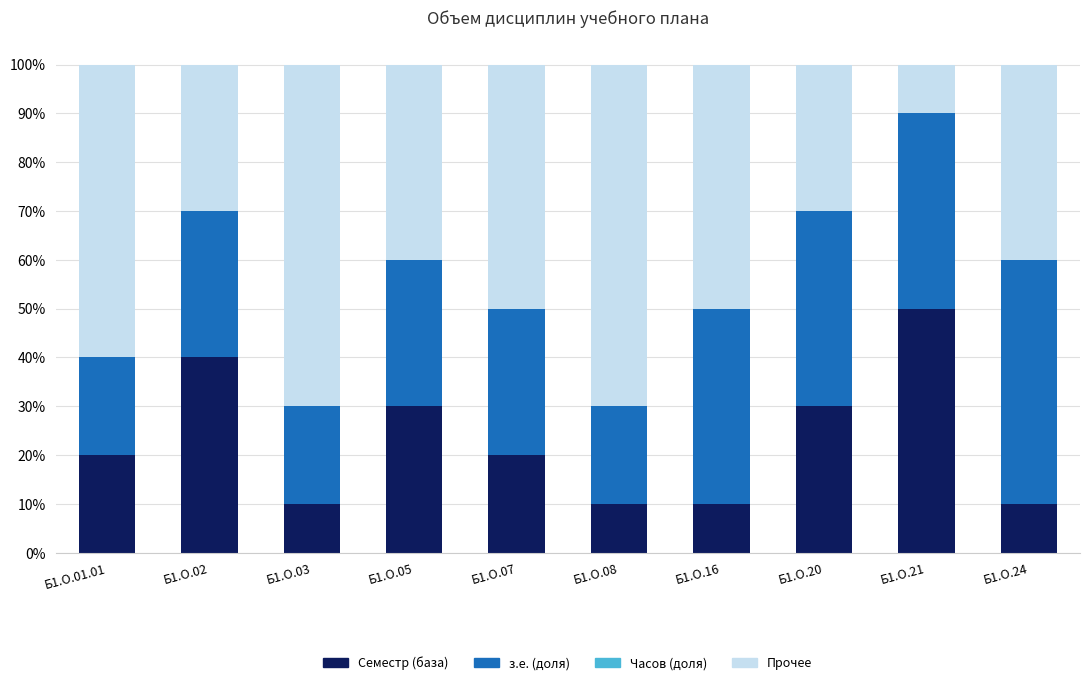

What is the maximum value for Семестр (база)?

50